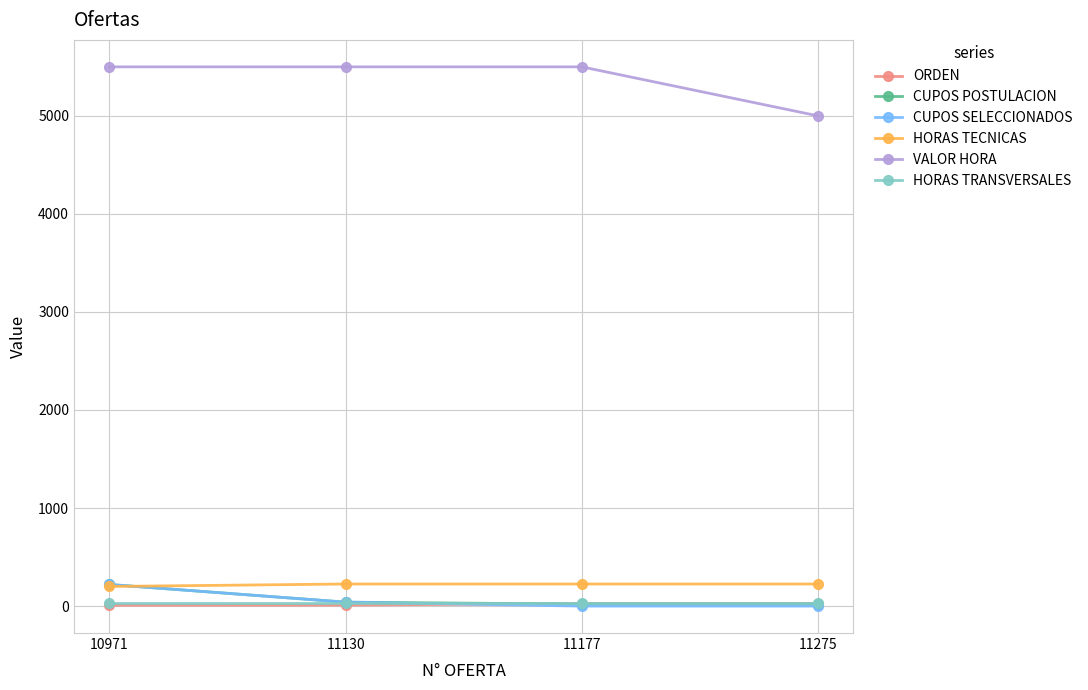

How many distinct data groups are displayed?

6